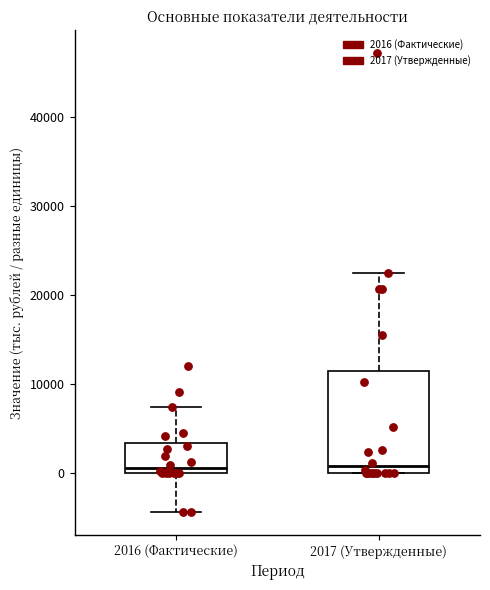

Reading left to right, transcribe this box plot: for each box, give where its median line is, the range the box spans, and where its two whiskers end, as read against the y-axis. The values are not printed on the chart, so give them approximately, as read against the axis.

2016 (Фактические): median 1000, box 0 to 3000, whiskers -4000 to 7000
2017 (Утвержденные): median 1000, box 0 to 11000, whiskers 0 to 22000